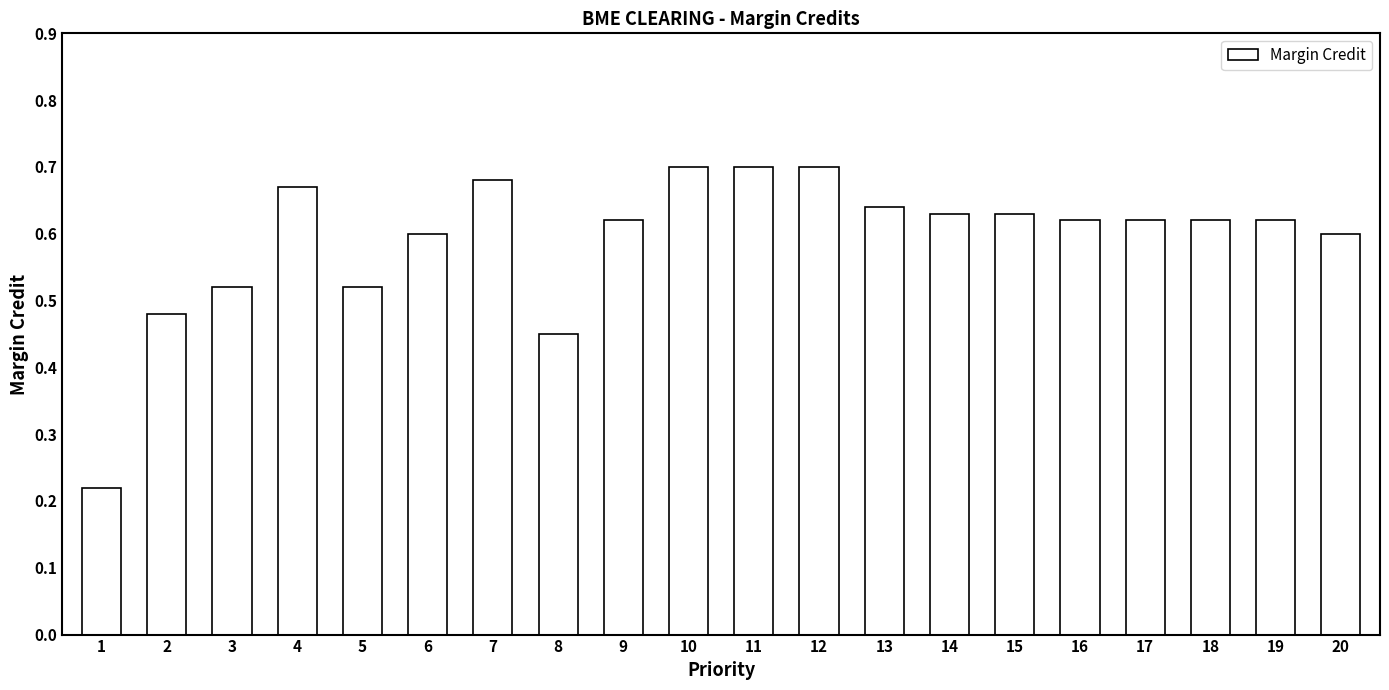

What is the sum of the values at 1 and 12?

0.9